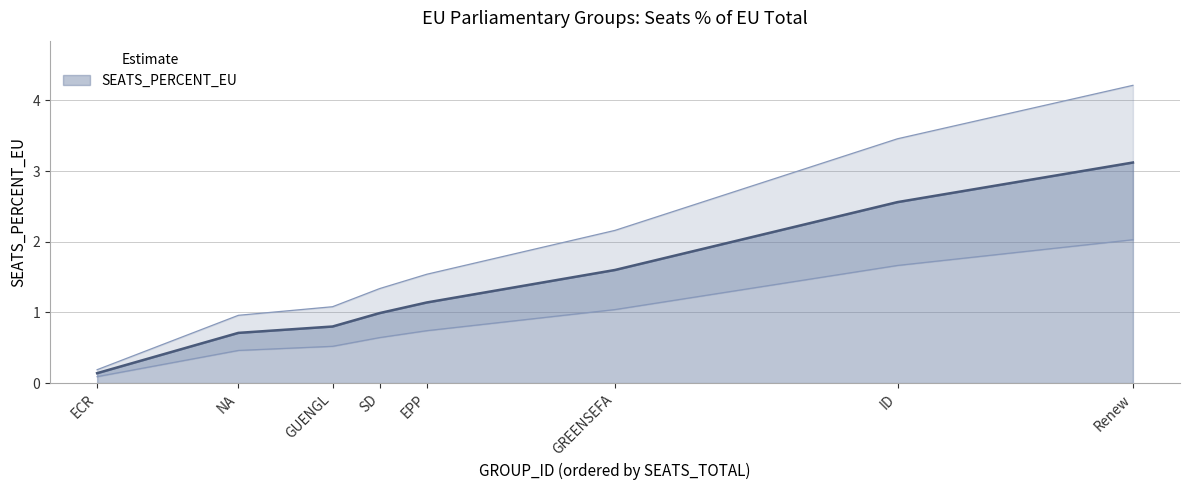

What is the difference between the second highest and second lowest values?

1.9